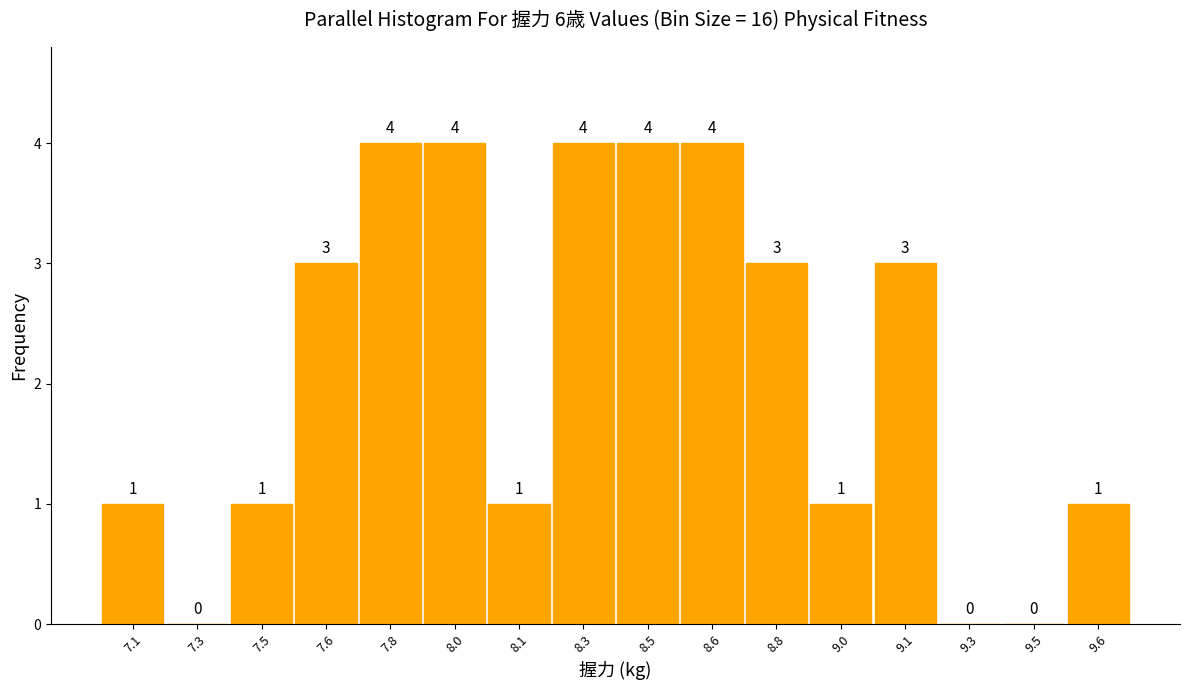

Reading left to right, list all the values displayed in this chart.

7.1=1	7.3=0	7.5=1	7.6=3	7.8=4	8.0=4	8.1=1	8.3=4	8.5=4	8.6=4	8.8=3	9.0=1	9.1=3	9.3=0	9.5=0	9.6=1